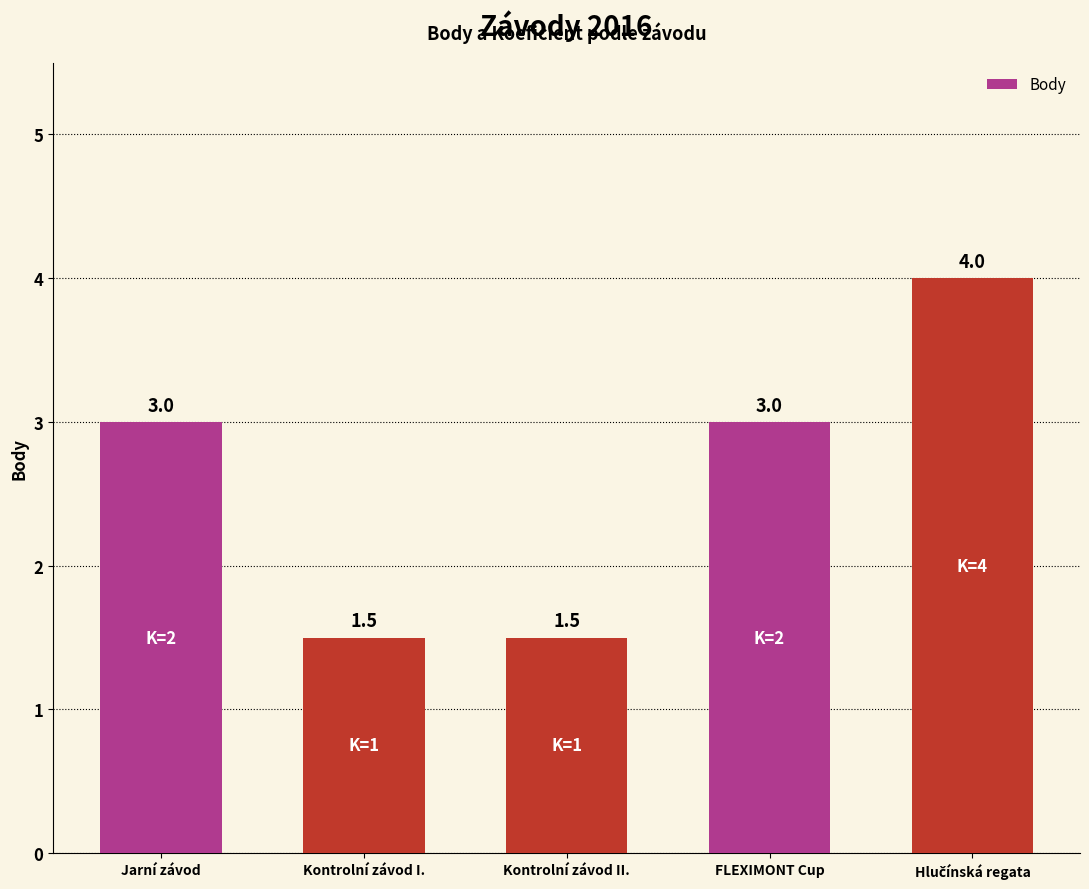

What is the maximum value shown in the chart?

4.0